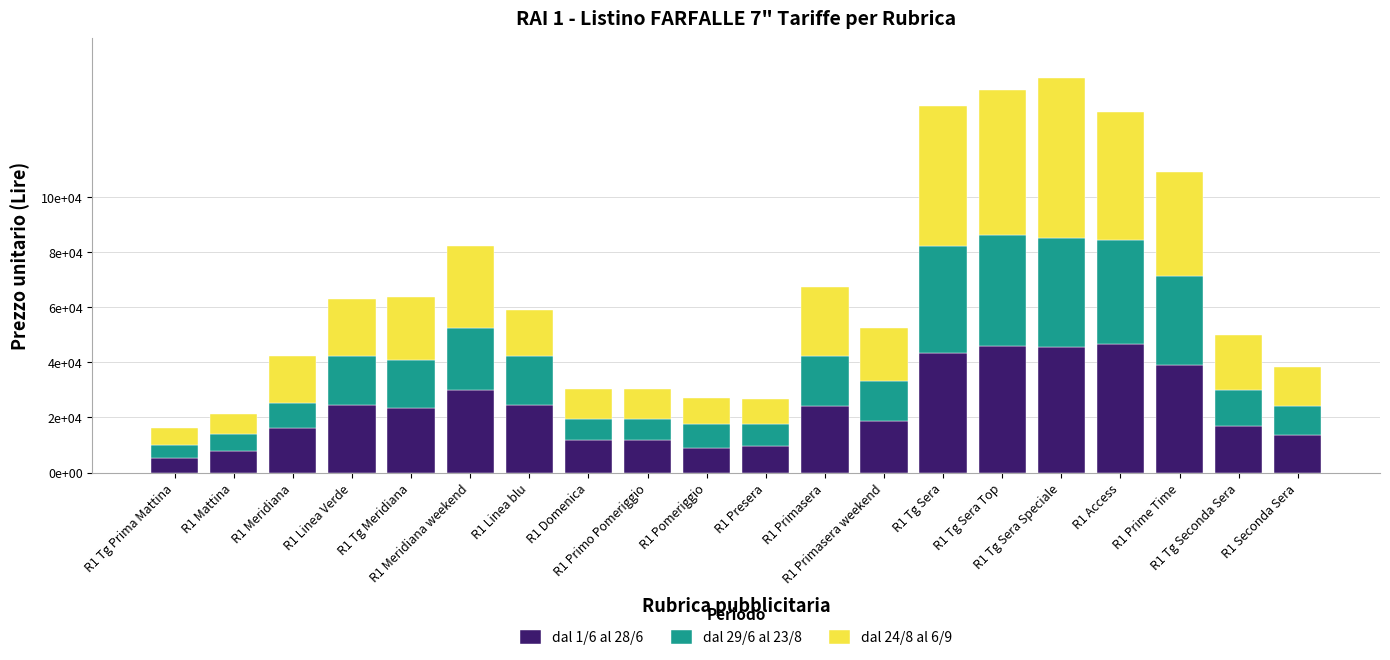

Are the bars horizontal?

No